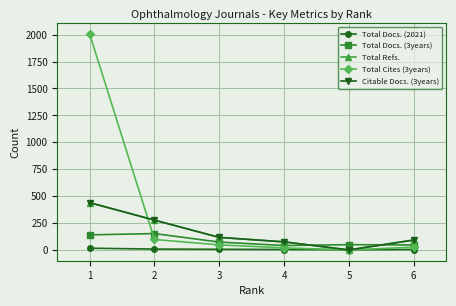

What is the spread (max minus min) of values at 6?

88